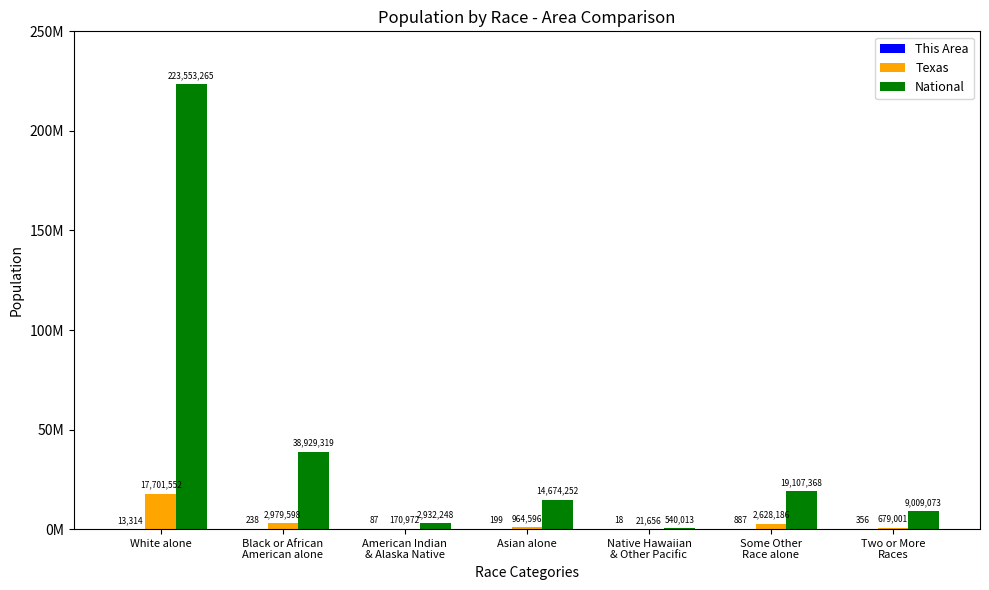

What position from the left is Black or African
American alone?

2